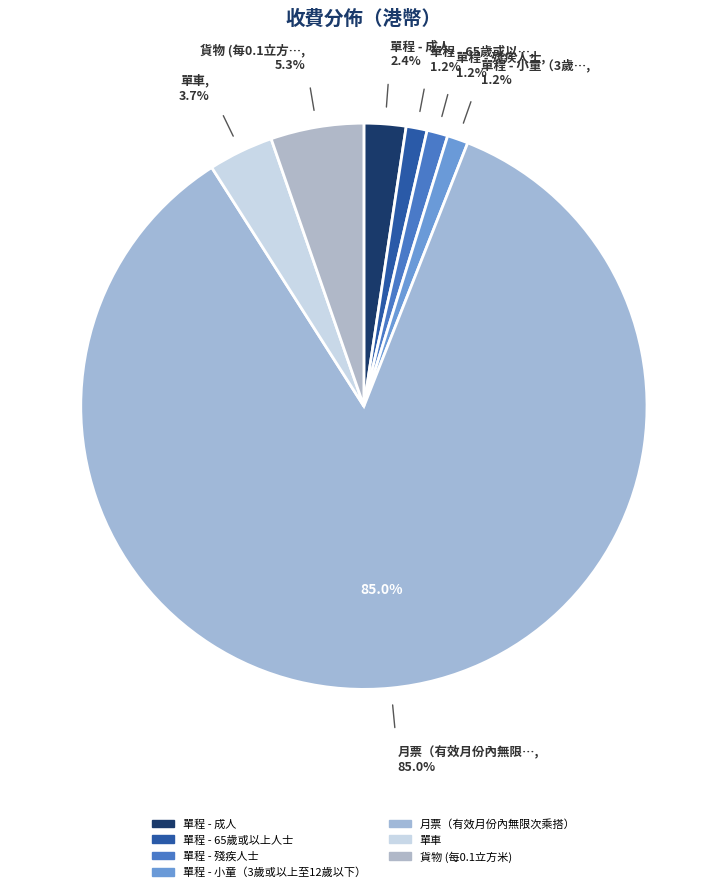

Rank the categories by value from highest to lowest.

月票（有效月份內無限次乘搭）, 貨物 (每0.1立方米), 單車, 單程 - 成人, 單程 - 65歲或以上人士, 單程 - 殘疾人士, 單程 - 小童（3歲或以上至12歲以下）